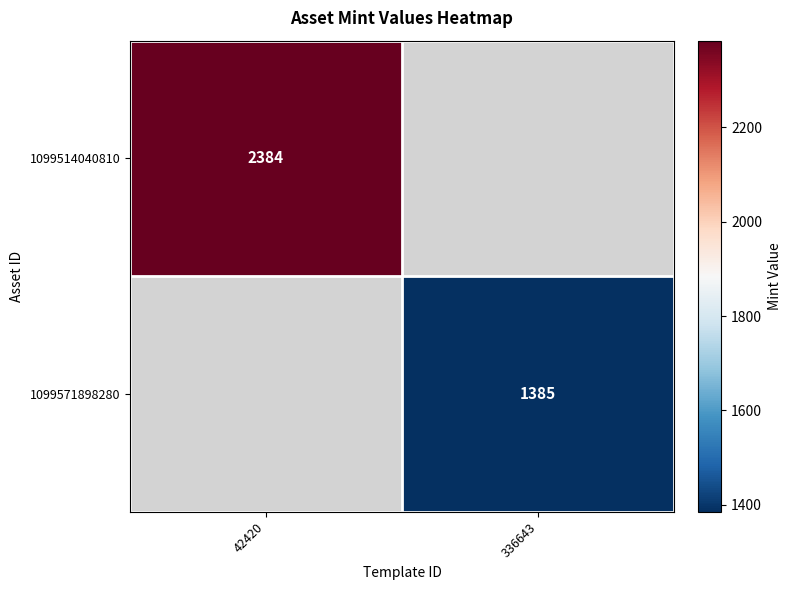

The value of 1099571898280 at 336643 is 554. True or false?

False